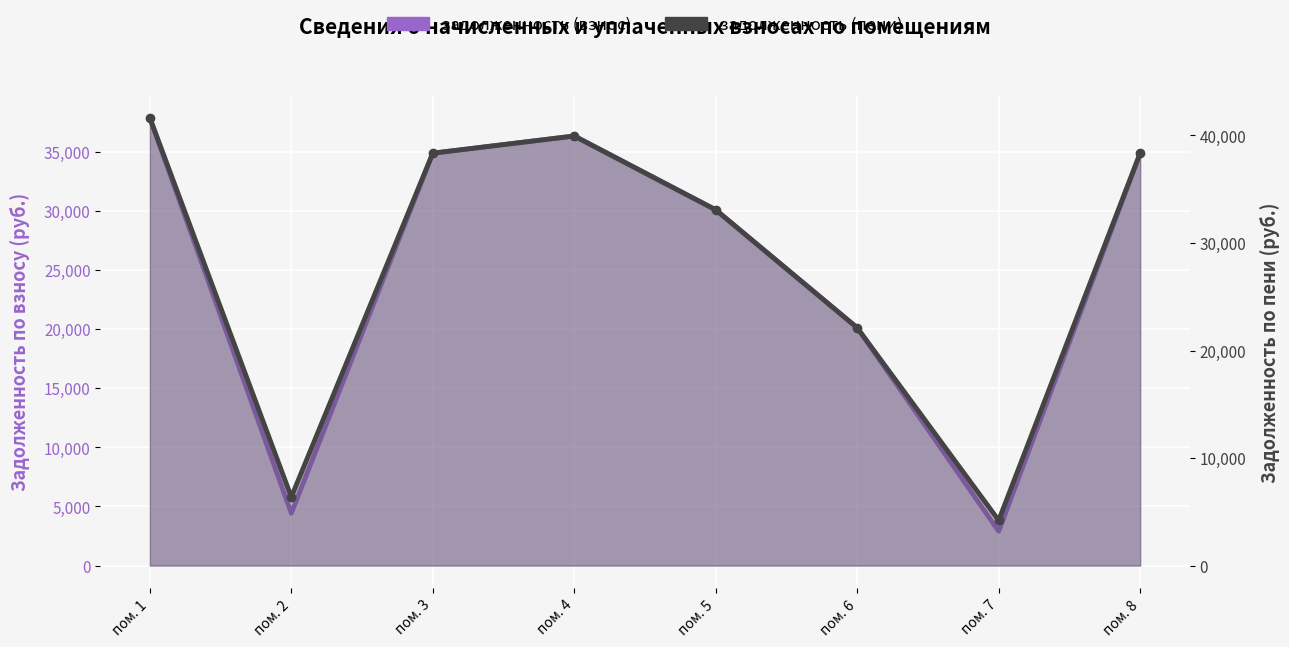

At which category does the chart reach its minimum across all series?

пом. 7